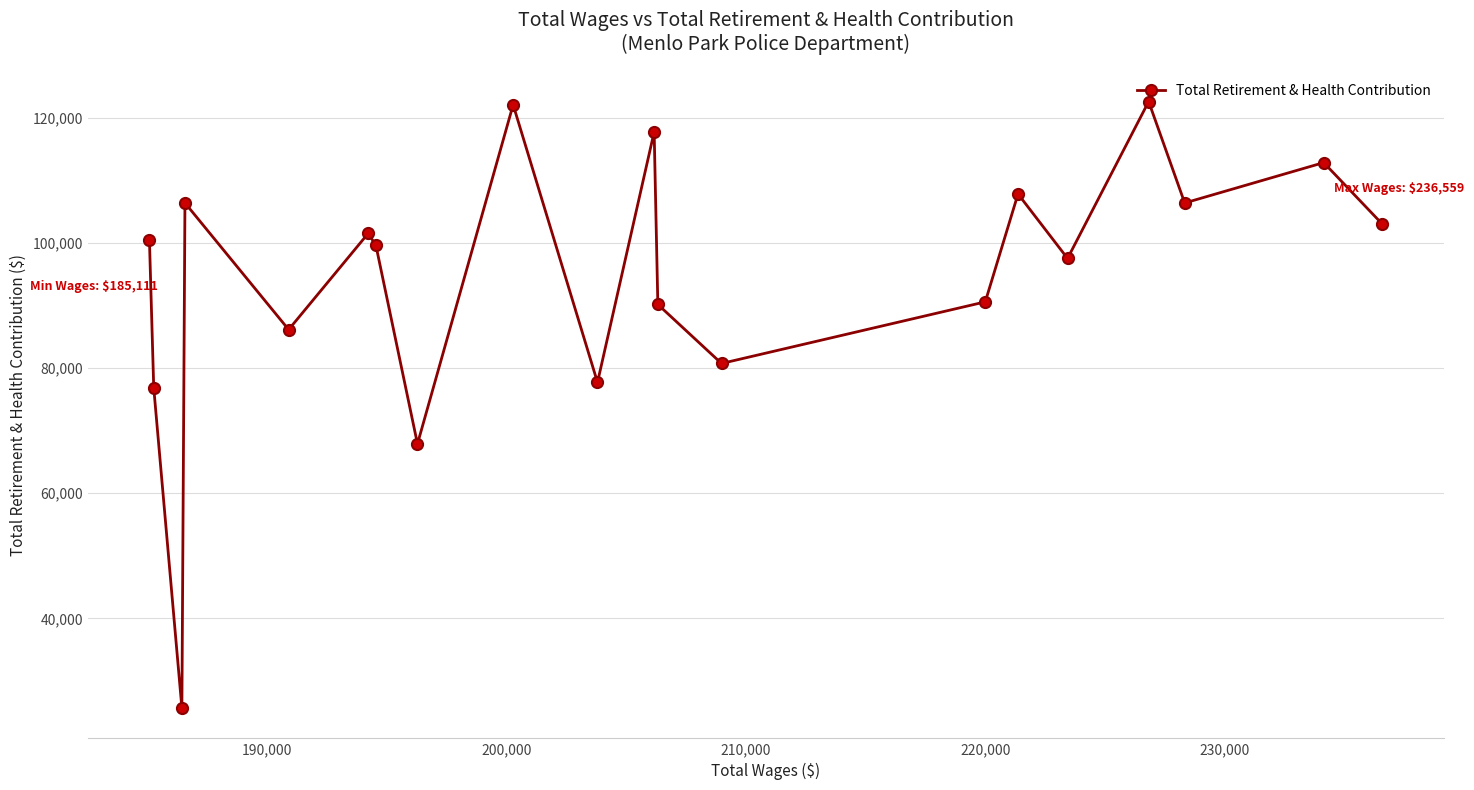

What is the value of the 1st point from the left?

100502